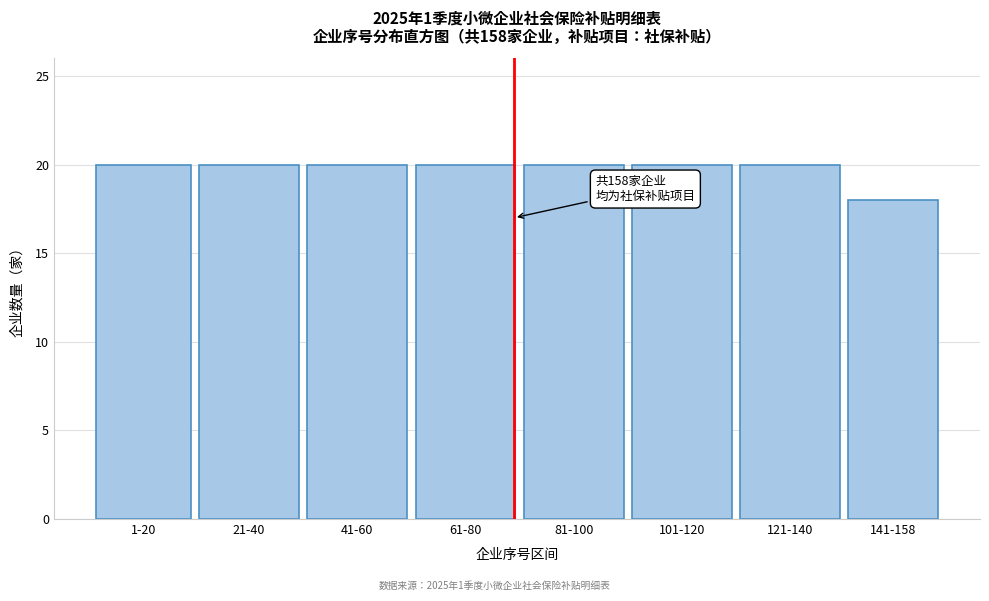

Reading left to right, transcribe all the data shown in this chart.

1-20=20	21-40=20	41-60=20	61-80=20	81-100=20	101-120=20	121-140=20	141-158=18